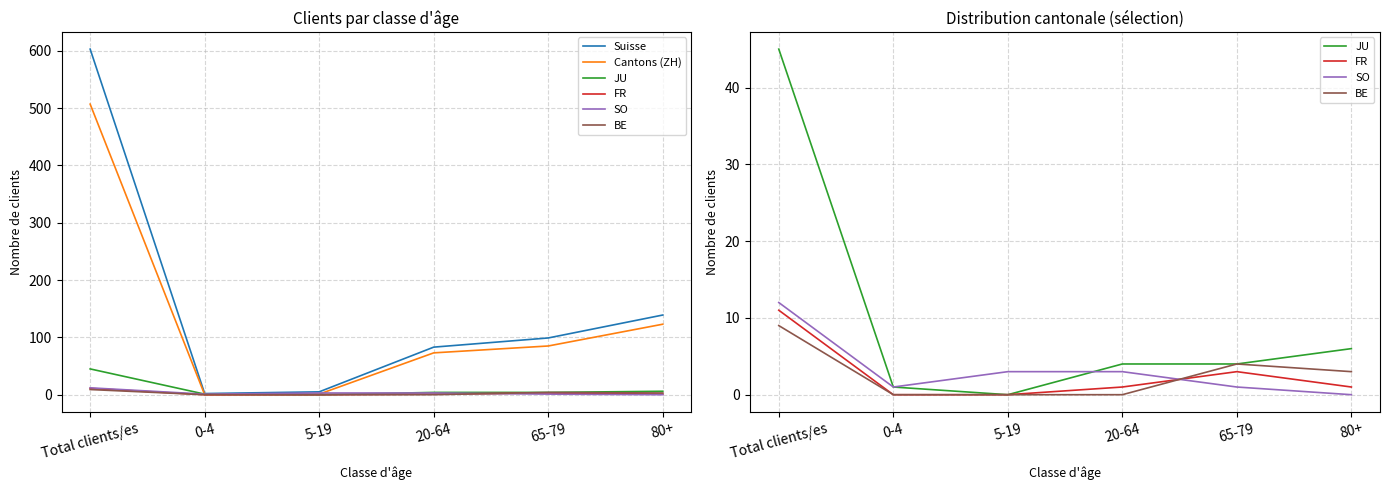

True or false: Suisse has a value of 80 at 80+.

False